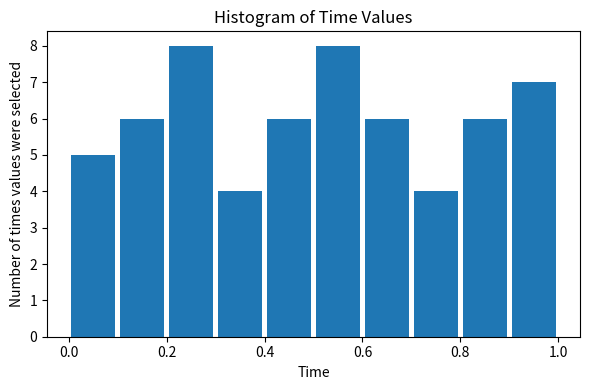

What is the height of the bar covering 0.5 to 0.6 on the x-axis? The values are not printed on the chart, so give them approximately, as read against the axis.

8